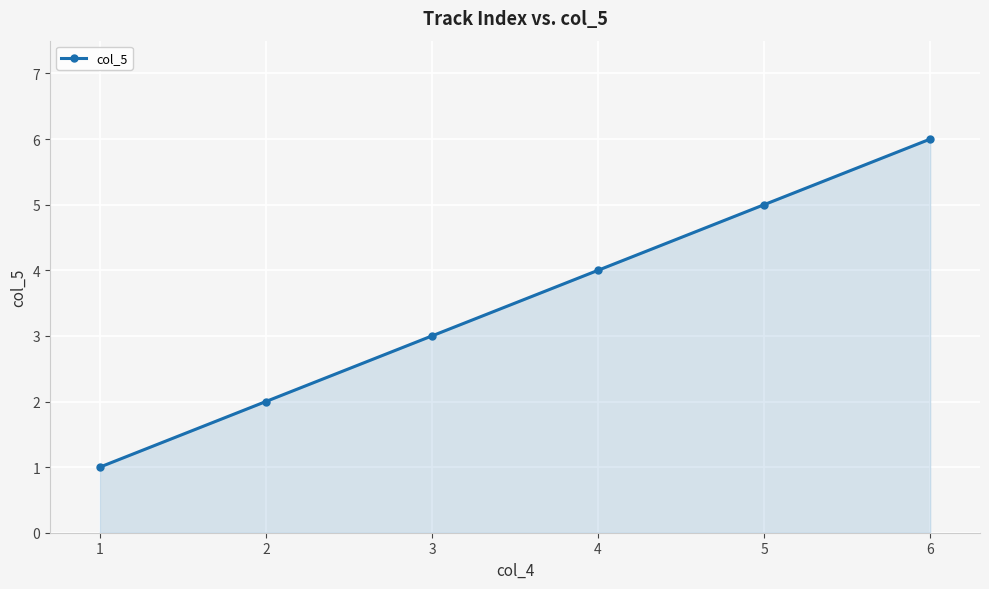

What is the difference between the maximum and second lowest values?

4